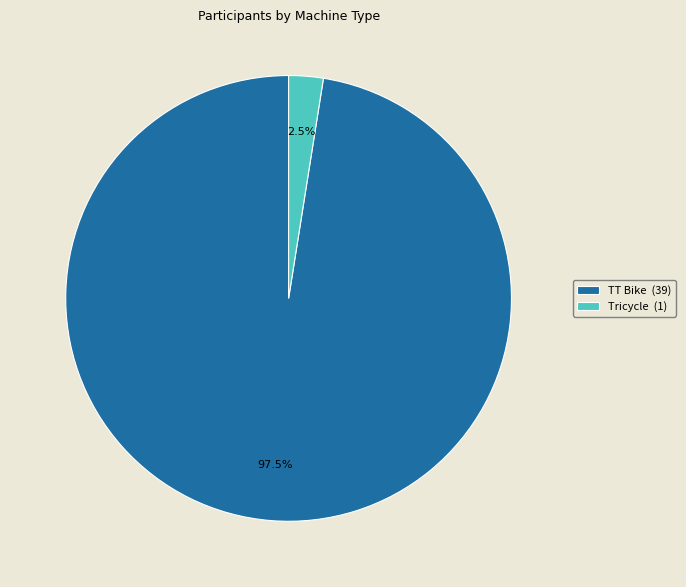

Which has a higher value, TT Bike (39) or Tricycle (1)?

TT Bike (39)